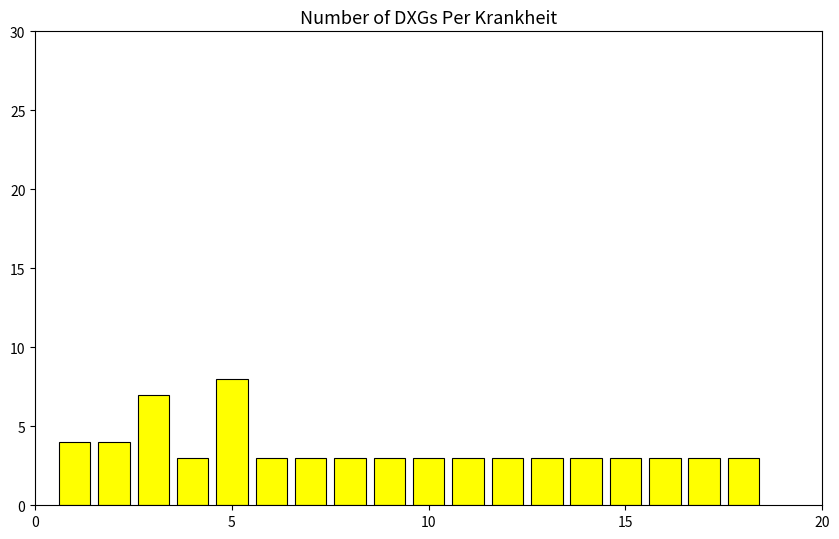

What is the average value?

4